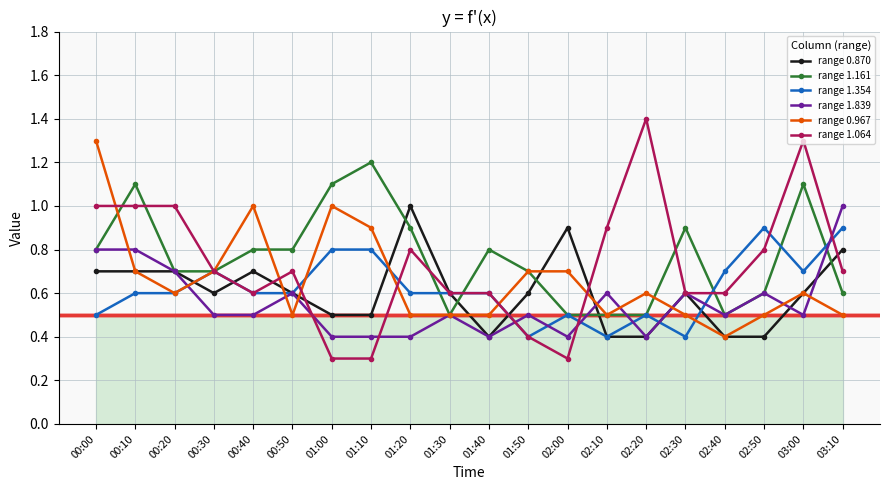

Which series ends up on top after the final intersection of range 1.839 and range 0.967?

range 1.839